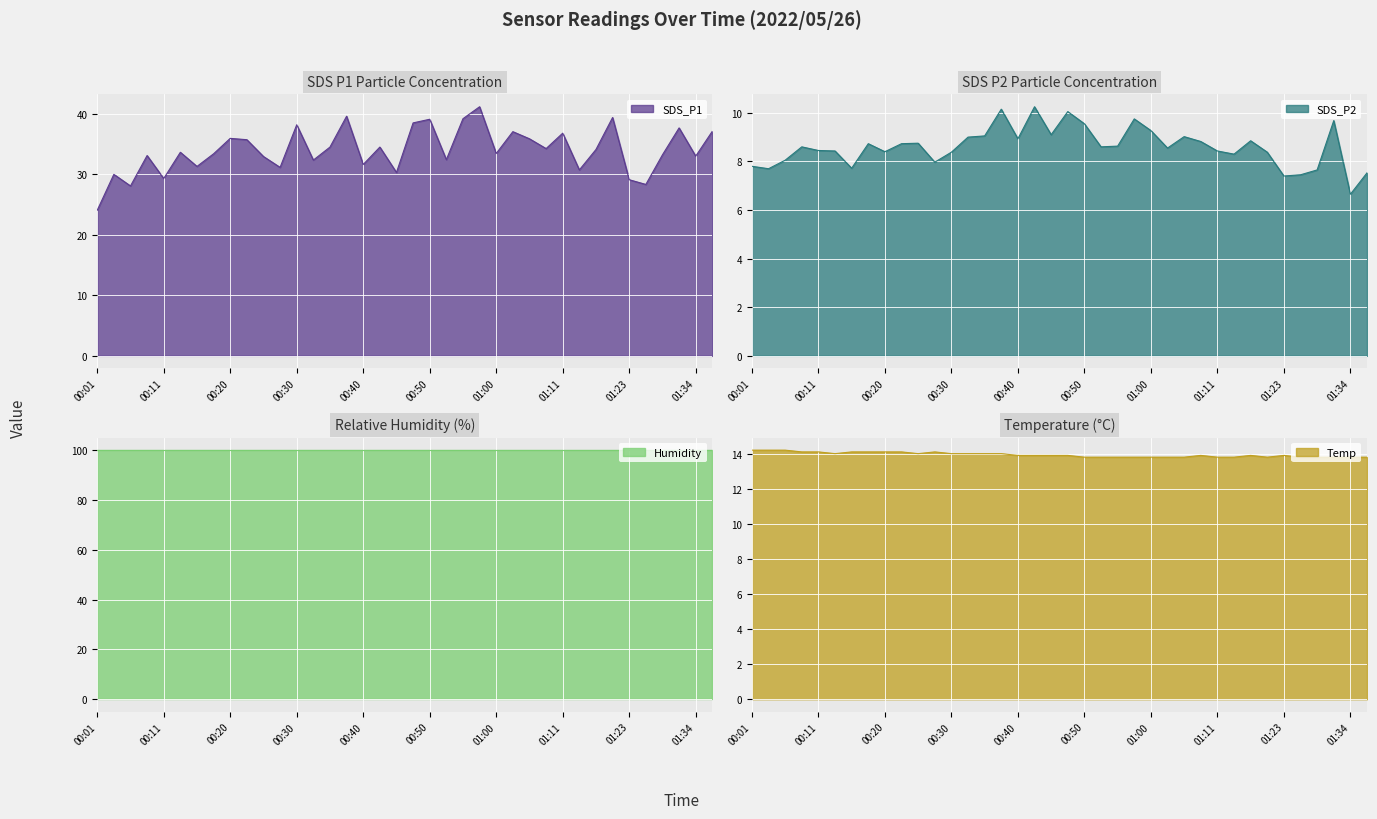

At how many categories does at least one series exceed 40?

1